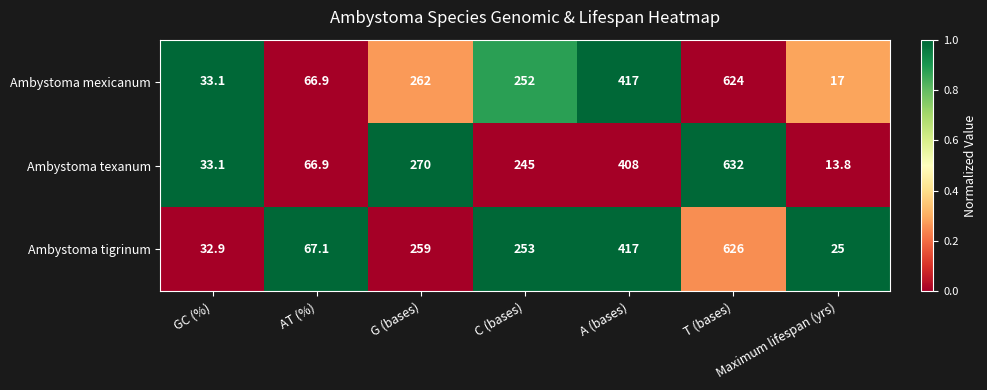

What is the average value of the Ambystoma tigrinum series?

240.0